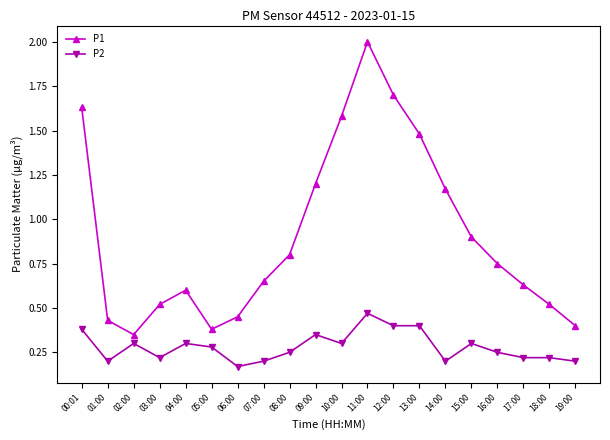

What position from the right is 14:00?

6